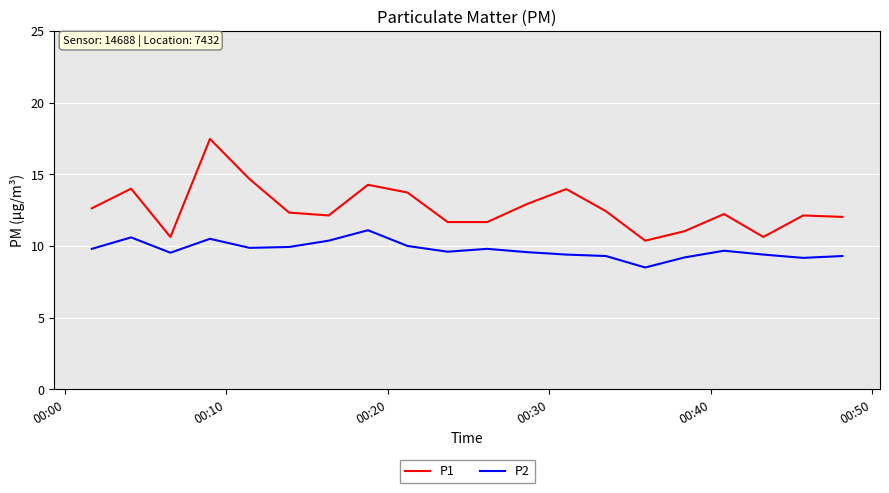

Which series has the largest range (max minus min)?

P1